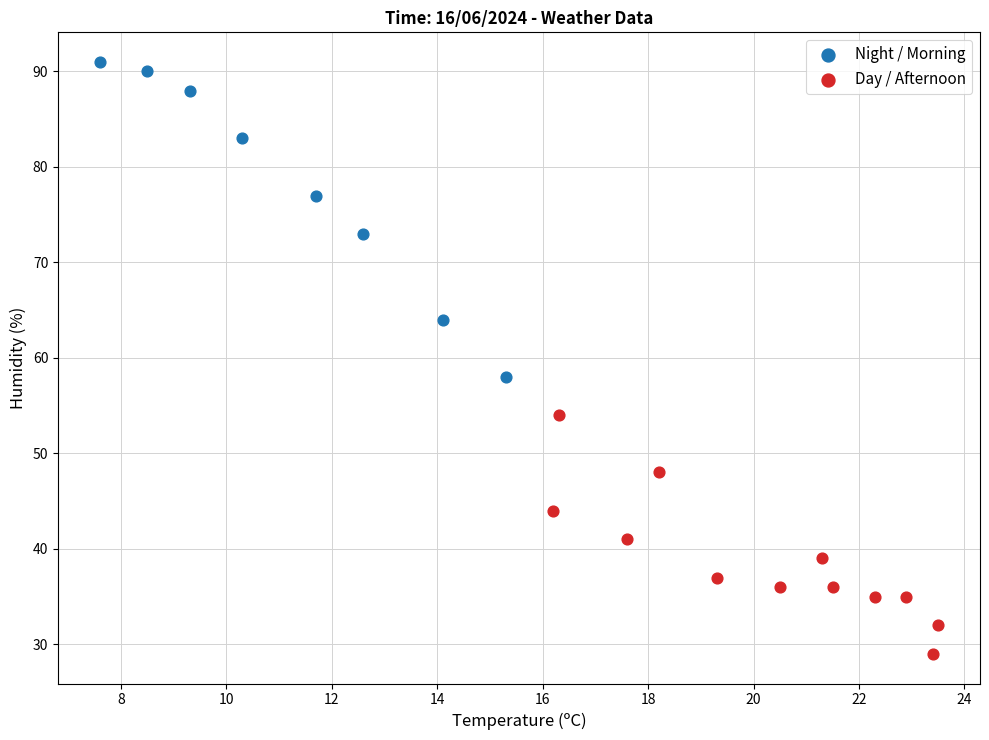

What are all the series names shown in the legend?

Night / Morning, Day / Afternoon